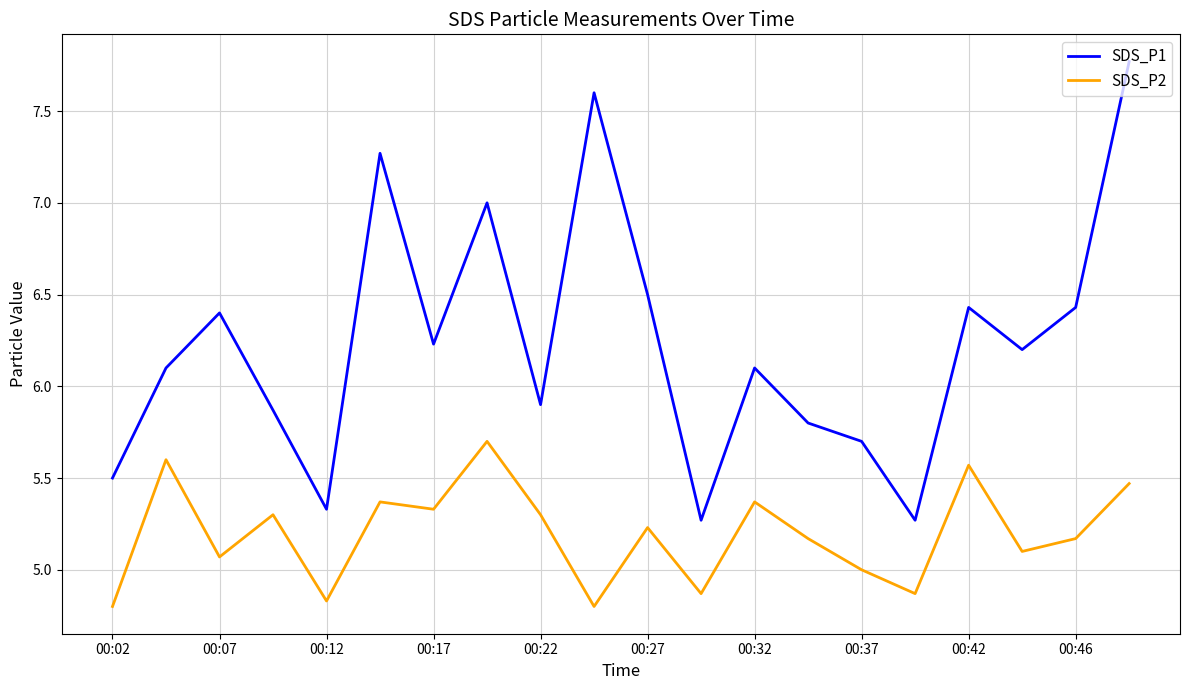

Rank the series by their maximum value, from lowest to highest.

SDS_P2, SDS_P1